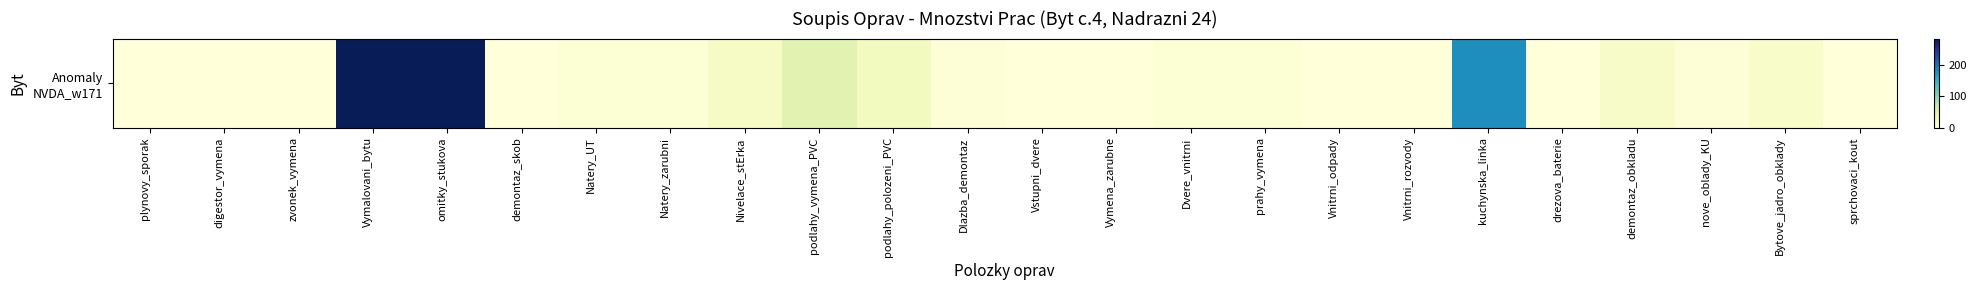

What is the greatest value displayed?

285.0